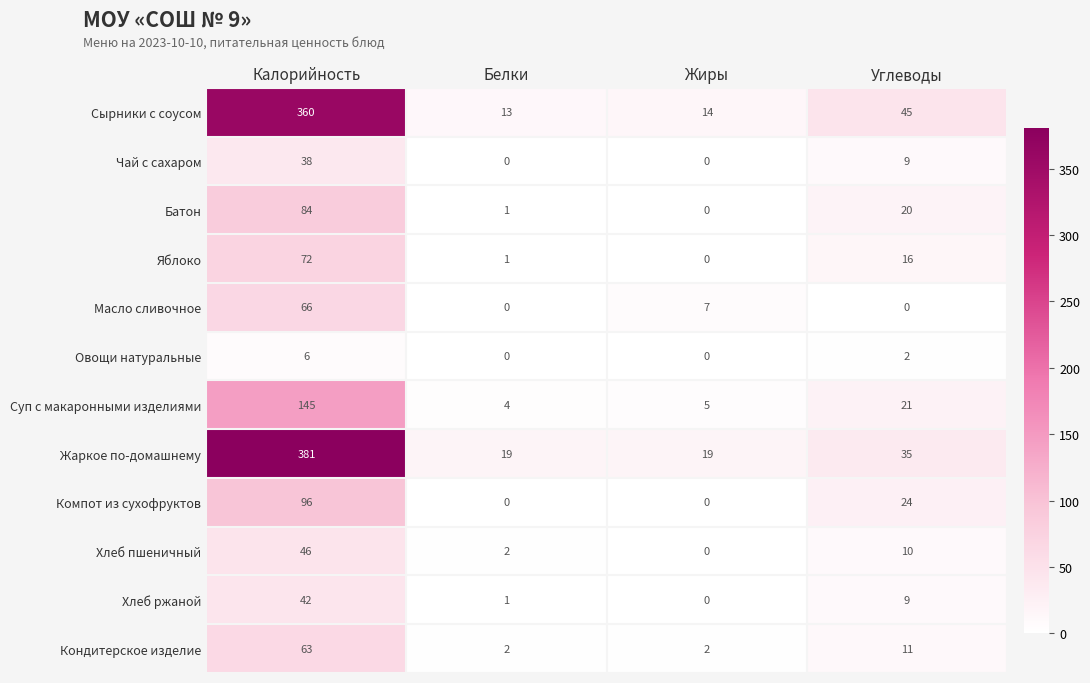

List the series in order of their peak value, lowest first.

Овощи натуральные, Чай с сахаром, Хлеб ржаной, Хлеб пшеничный, Кондитерское изделие, Масло сливочное, Яблоко, Батон, Компот из сухофруктов, Суп с макаронными изделиями, Сырники с соусом, Жаркое по-домашнему